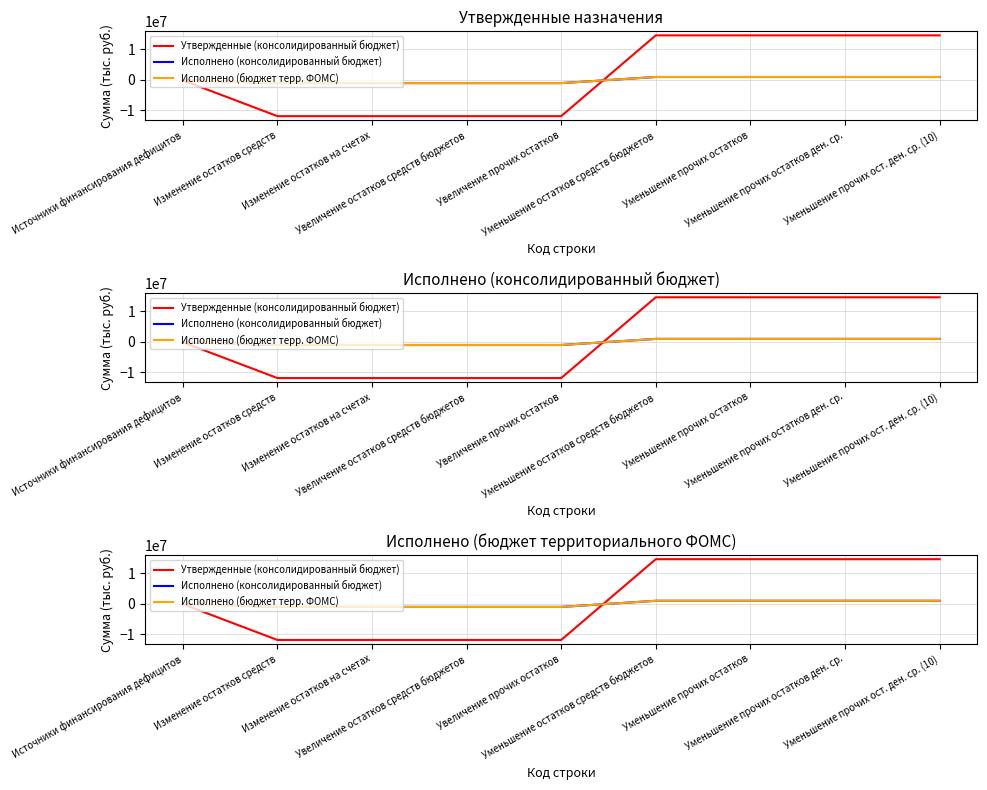

Which category has the highest value in the Исполнено (консолидированный бюджет) series?

Уменьшение остатков средств бюджетов